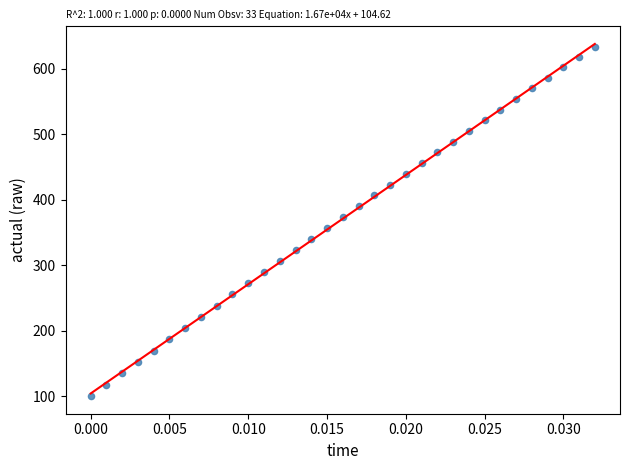

What is the range of Y values (max minus min)?

533.3